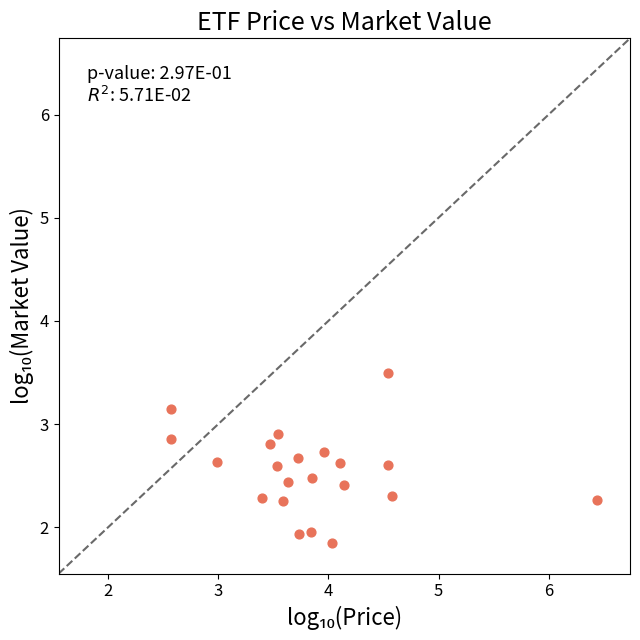

What is the range of X values (max minus min)?

3.9